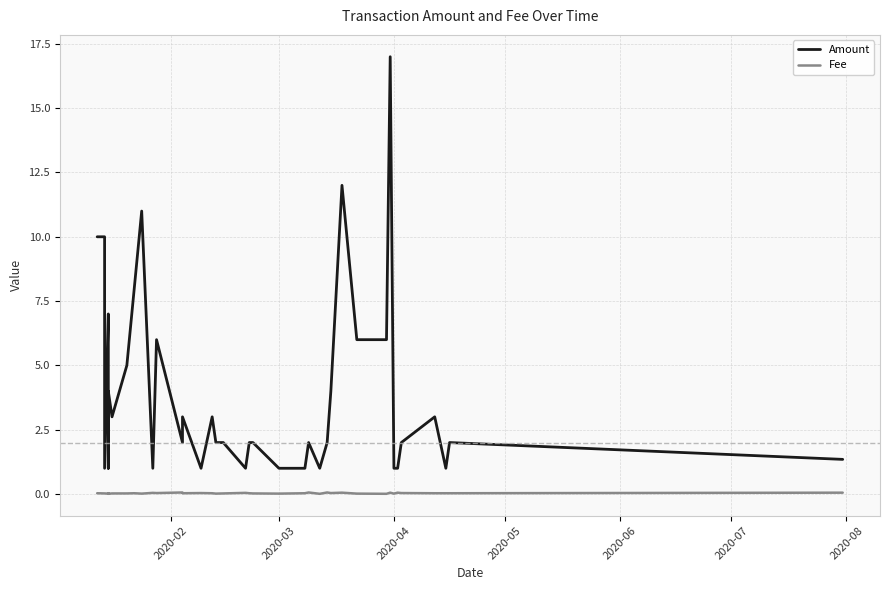

What are all the series names shown in the legend?

Amount, Fee